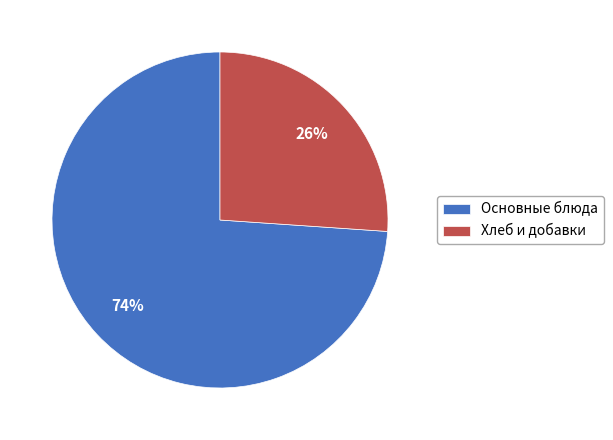

Which category accounts for the majority?

Основные блюда